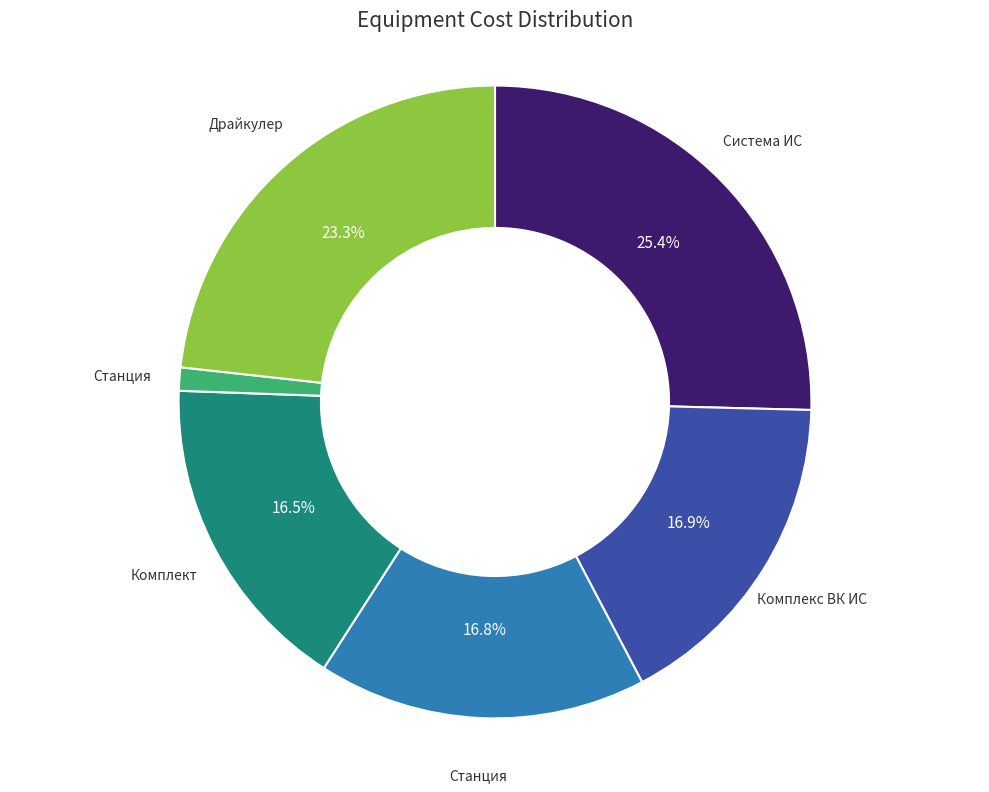

Is there a majority slice in this chart?

No